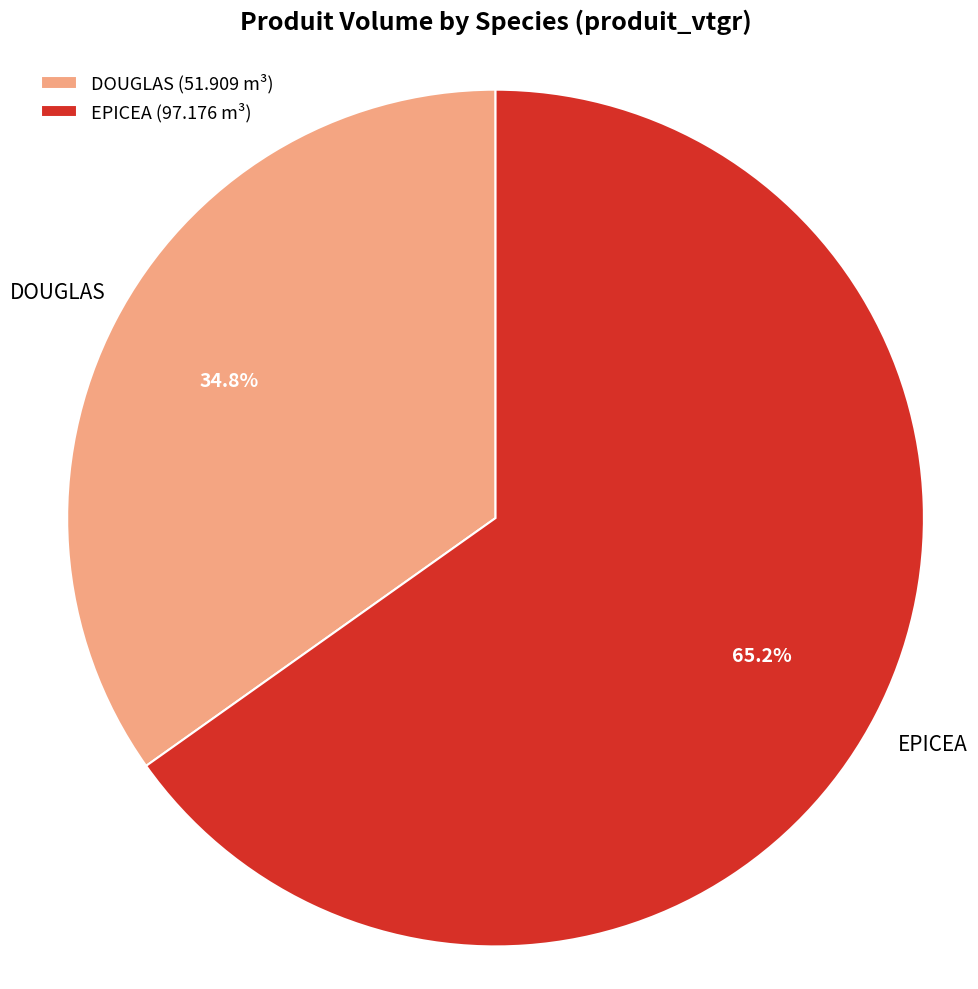

What is the ratio of the value at DOUGLAS to the value at EPICEA?

0.5